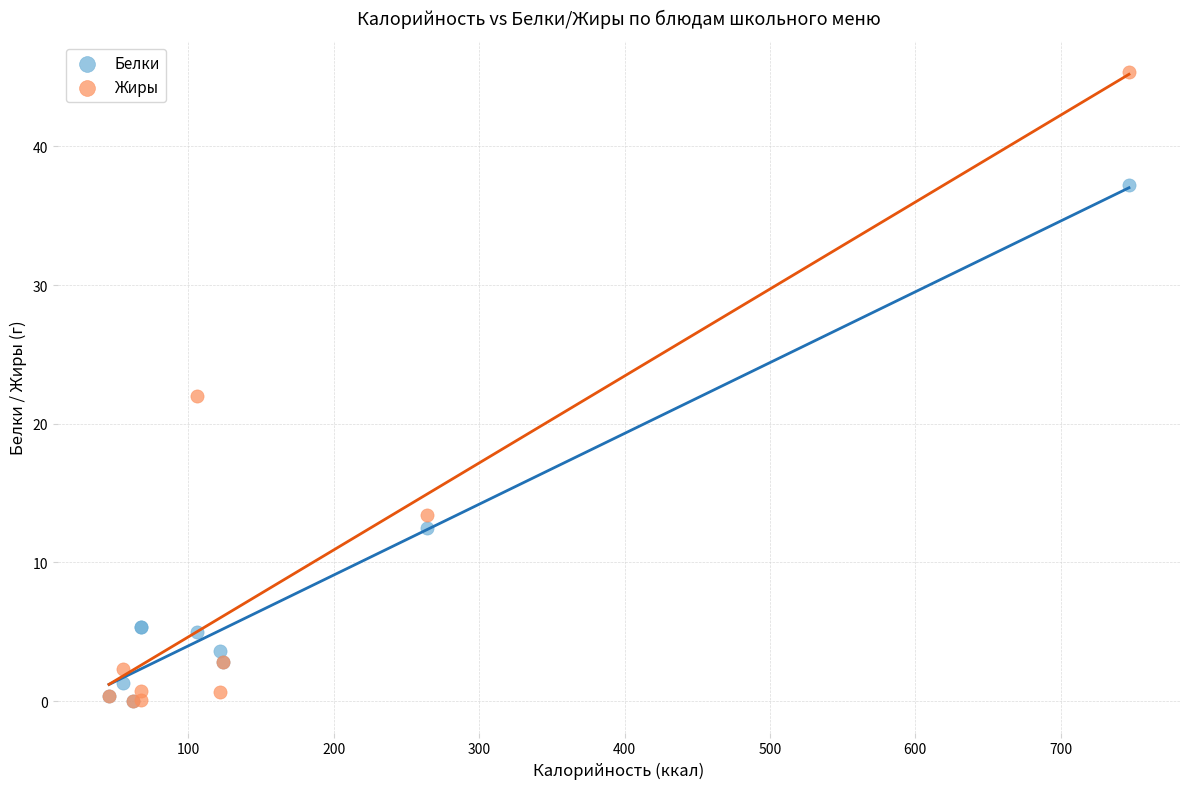

In the Белки series, what Y value is closest to 18?

12.5